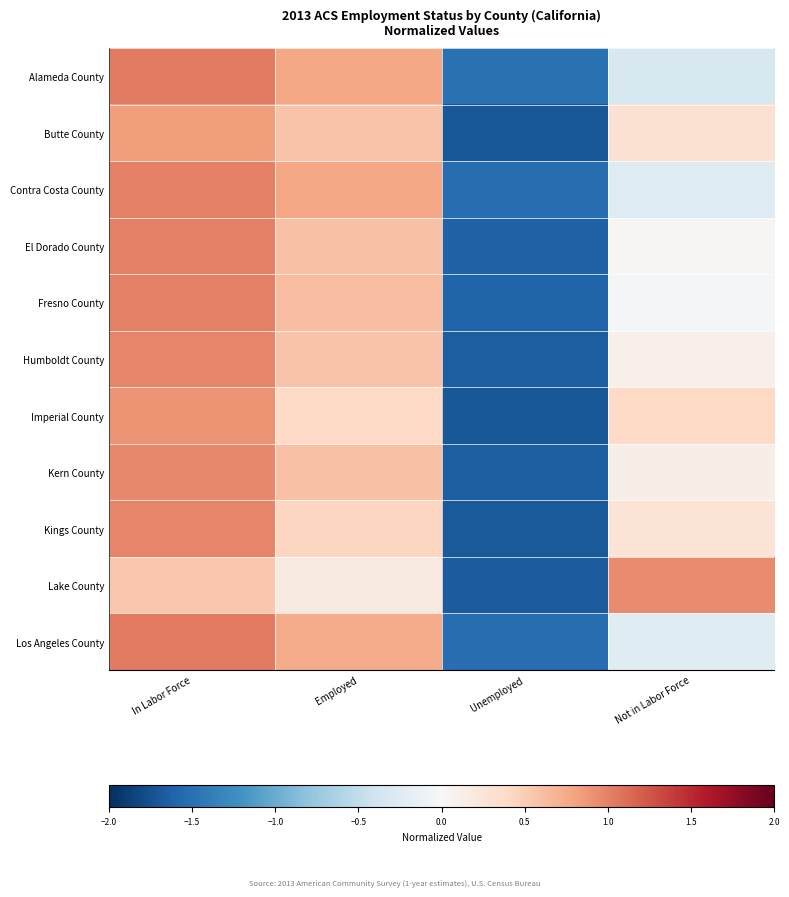

Reading left to right, transcribe all the data shown in this chart.

Alameda County: In Labor Force=1.0	Employed=0.8	Unemployed=-1.5	Not in Labor Force=-0.3
Butte County: In Labor Force=0.8	Employed=0.6	Unemployed=-1.7	Not in Labor Force=0.3
Contra Costa County: In Labor Force=1.0	Employed=0.8	Unemployed=-1.5	Not in Labor Force=-0.3
El Dorado County: In Labor Force=1.0	Employed=0.6	Unemployed=-1.6	Not in Labor Force=0.0
Fresno County: In Labor Force=1.0	Employed=0.6	Unemployed=-1.6	Not in Labor Force=-0.0
Humboldt County: In Labor Force=1.0	Employed=0.6	Unemployed=-1.6	Not in Labor Force=0.1
Imperial County: In Labor Force=0.9	Employed=0.4	Unemployed=-1.7	Not in Labor Force=0.4
Kern County: In Labor Force=1.0	Employed=0.6	Unemployed=-1.7	Not in Labor Force=0.1
Kings County: In Labor Force=1.0	Employed=0.4	Unemployed=-1.7	Not in Labor Force=0.3
Lake County: In Labor Force=0.5	Employed=0.2	Unemployed=-1.7	Not in Labor Force=0.9
Los Angeles County: In Labor Force=1.0	Employed=0.7	Unemployed=-1.5	Not in Labor Force=-0.2